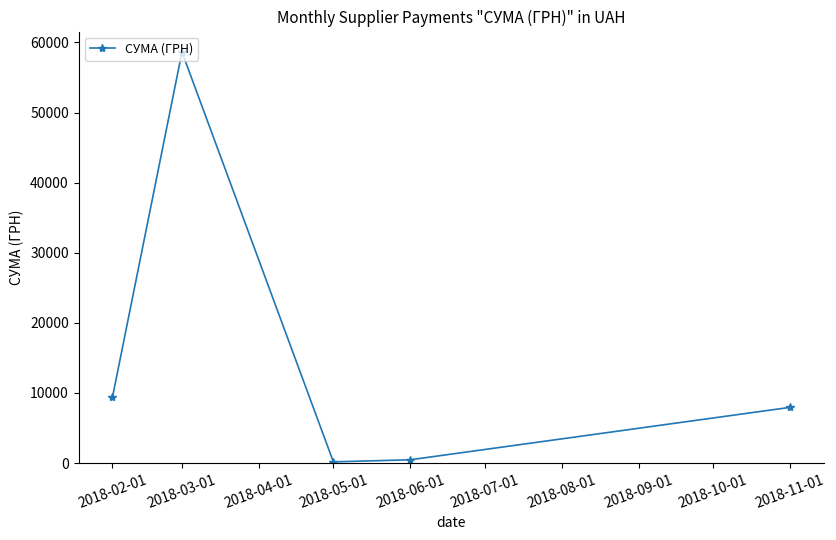

Does the chart have visible grid lines?

No